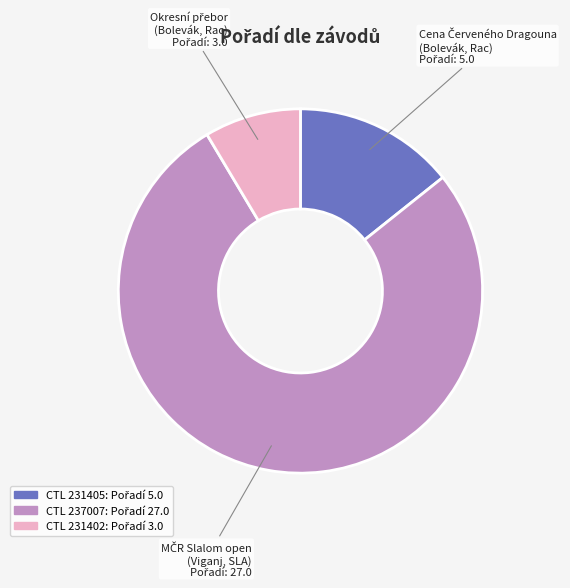

Is there any slice that represents more than half of the pie?

Yes